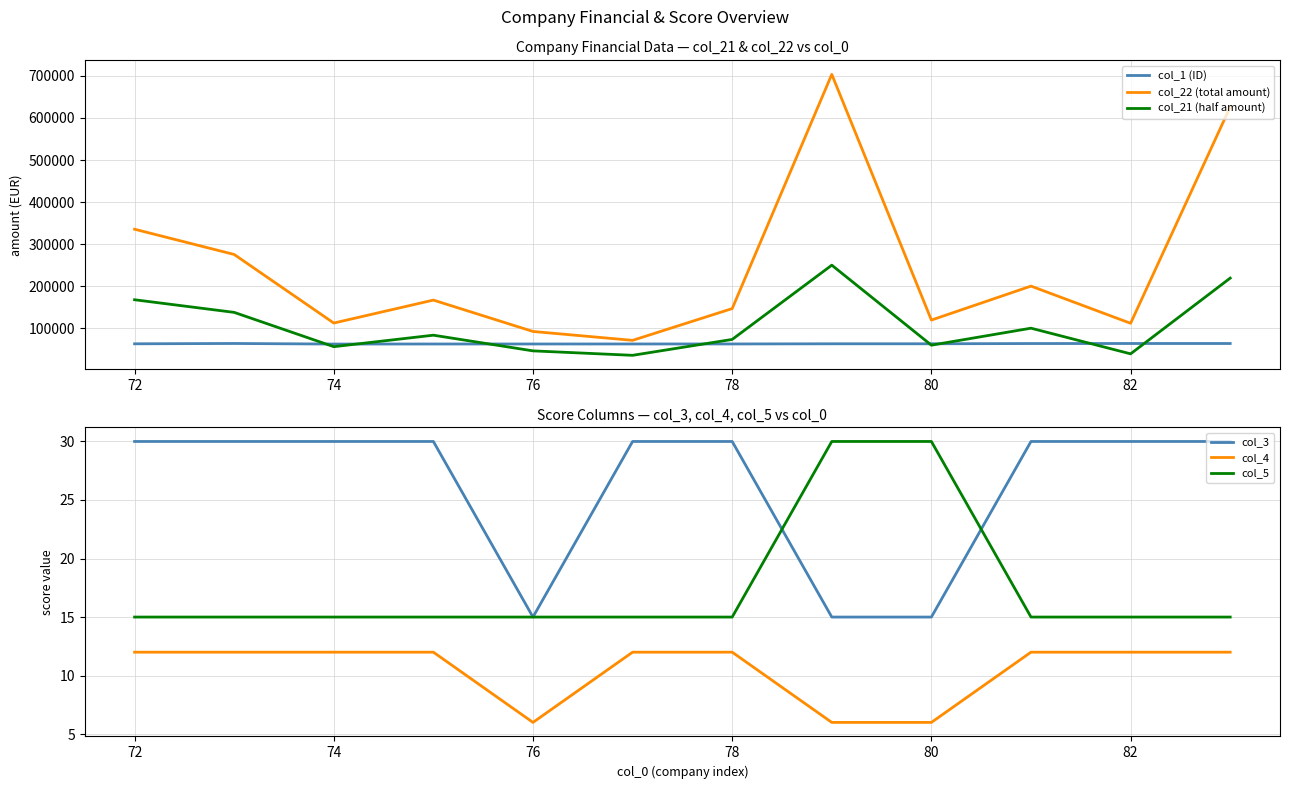

The value of col_21 (half amount) at 82 is 122963.9. True or false?

False